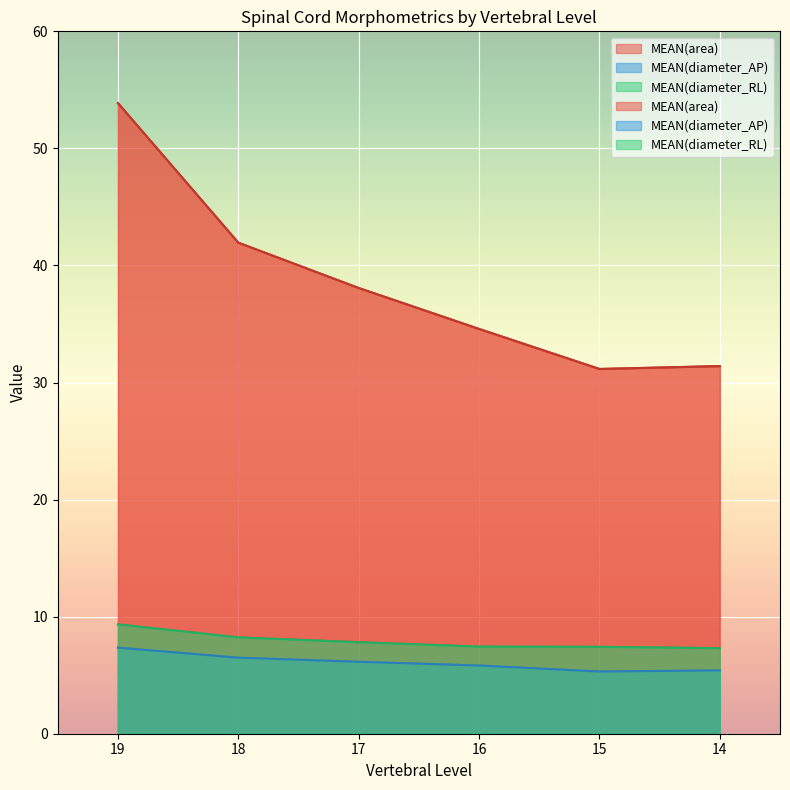

What is the average value of the MEAN(diameter_AP) series?

6.1